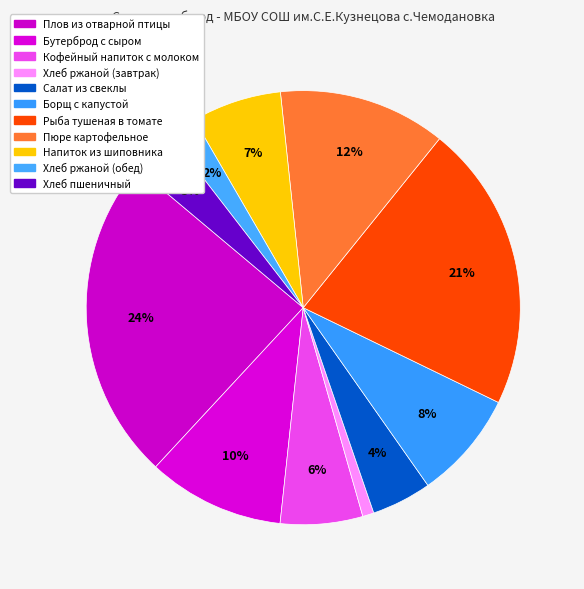

Is Напиток из шиповника the majority of the pie?

No